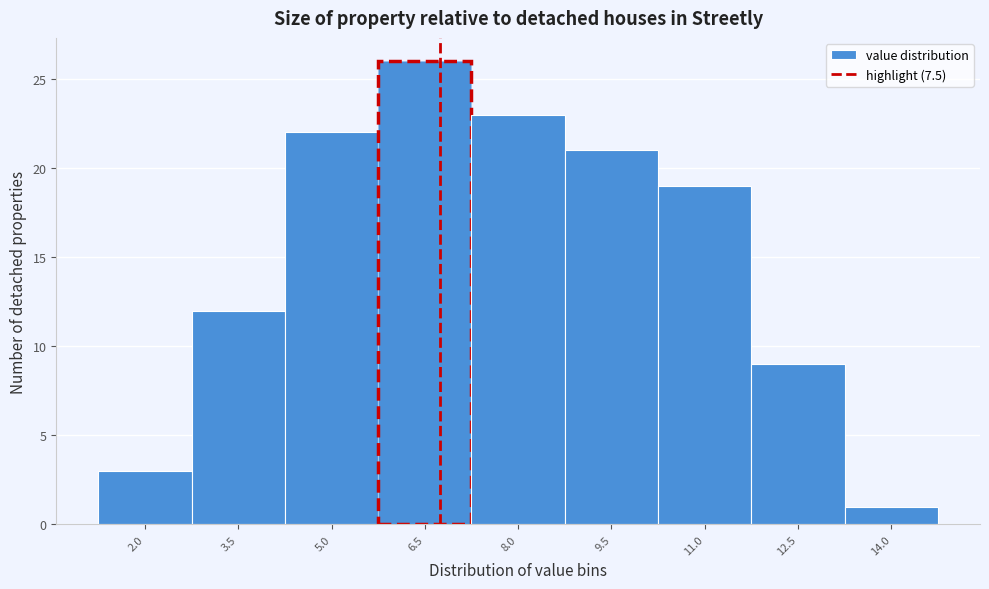

Reading left to right, transcribe all the data shown in this chart.

2.0=3	3.5=12	5.0=22	6.5=26	8.0=23	9.5=21	11.0=19	12.5=9	14.0=1